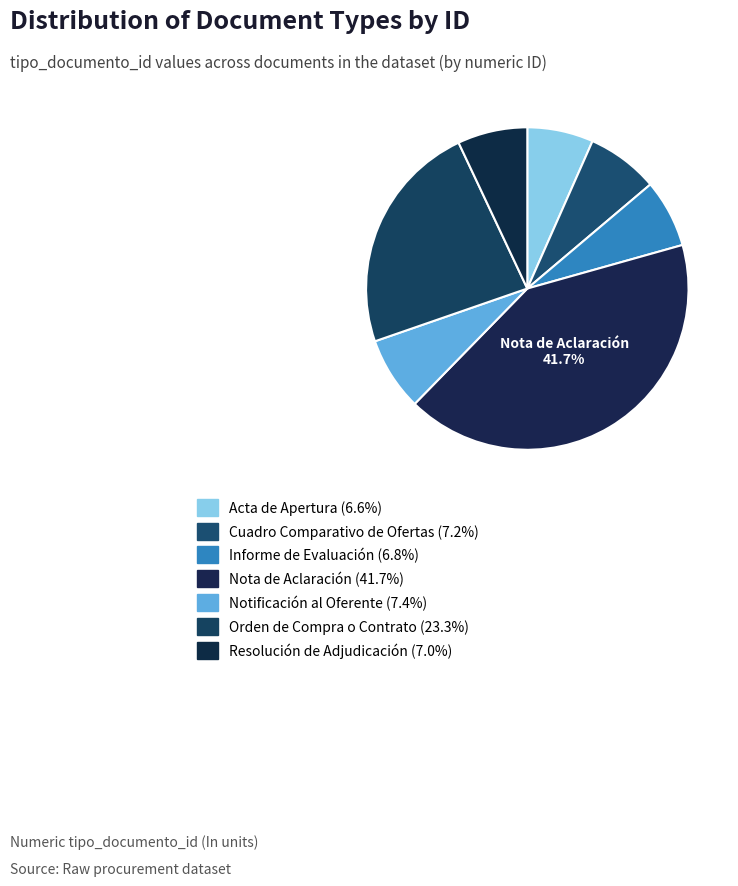

Which category has the smallest portion of the pie?

Acta de Apertura